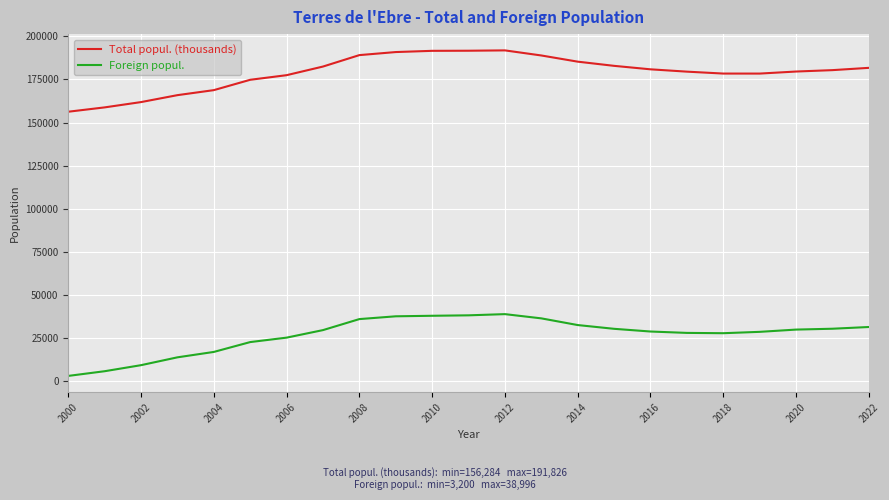

Which series has the largest total across all categories?

Total popul. (thousands)